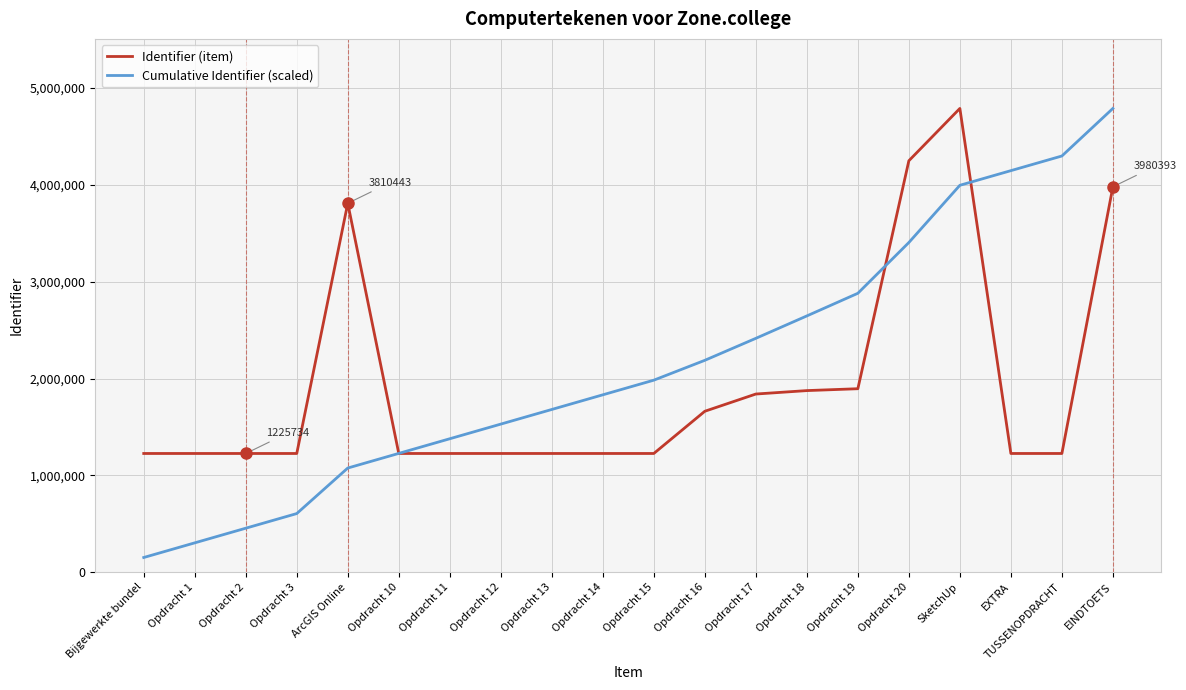

What is the total value across all series at Opdracht 15?

3208795.1